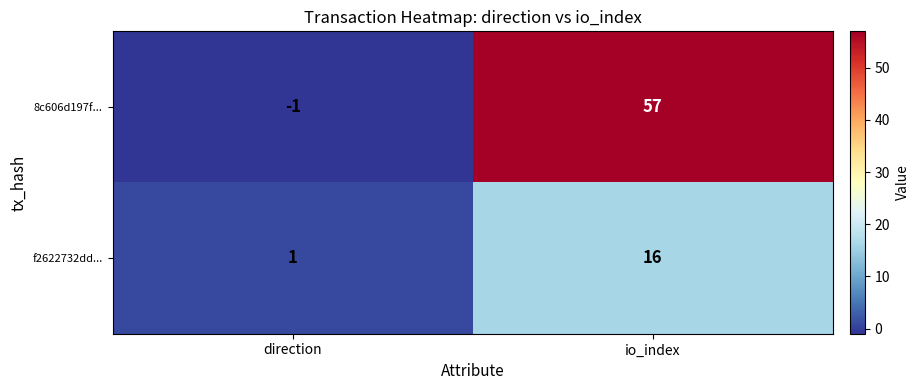

Reading right to left, what are all the values shown in this chart?

8c606d197f...: io_index=57	direction=-1
f2622732dd...: io_index=16	direction=1